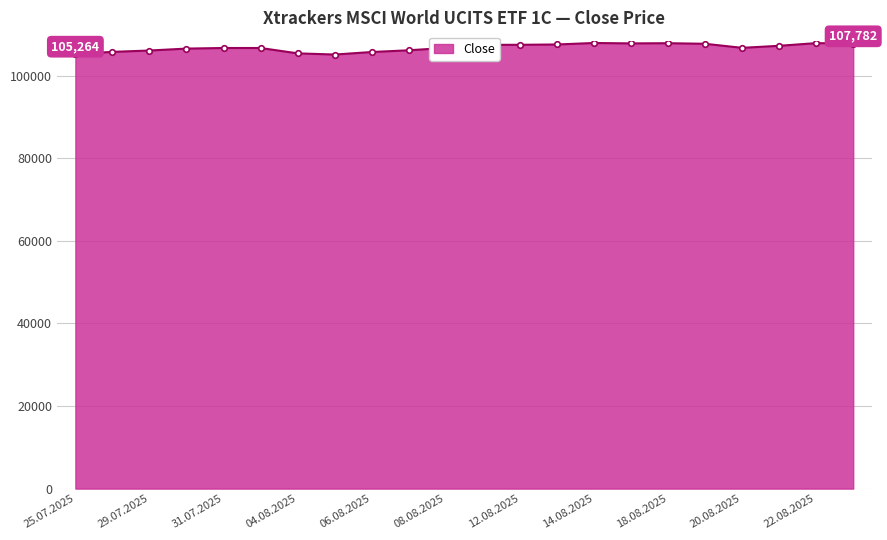

What is the value of the 18th point from the left?

107745